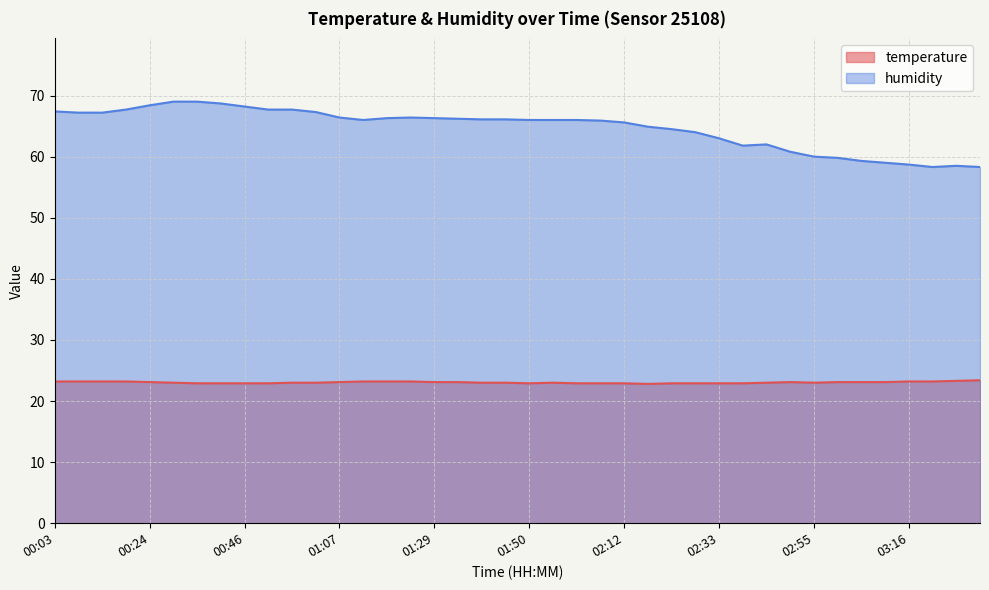

Reading right to left, list all the values displayed in this chart.

temperature: 23.4	23.3	23.2	23.2	23.1	23.1	23.1	23.0	23.1	23.0	22.9	22.9	22.9	22.9	22.8	22.9	22.9	22.9	23.0	22.9	23.0	23.0	23.1	23.1	23.2	23.2	23.2	23.1	23.0	23.0	22.9	22.9	22.9	22.9	23.0	23.1	23.2	23.2	23.2	23.2
humidity: 58.3	58.5	58.3	58.7	59.0	59.3	59.8	60.0	60.8	62.0	61.8	63.0	64.0	64.5	64.9	65.6	65.9	66.0	66.0	66.0	66.1	66.1	66.2	66.3	66.4	66.3	66.0	66.4	67.3	67.7	67.7	68.2	68.7	69.0	69.0	68.4	67.7	67.2	67.2	67.4